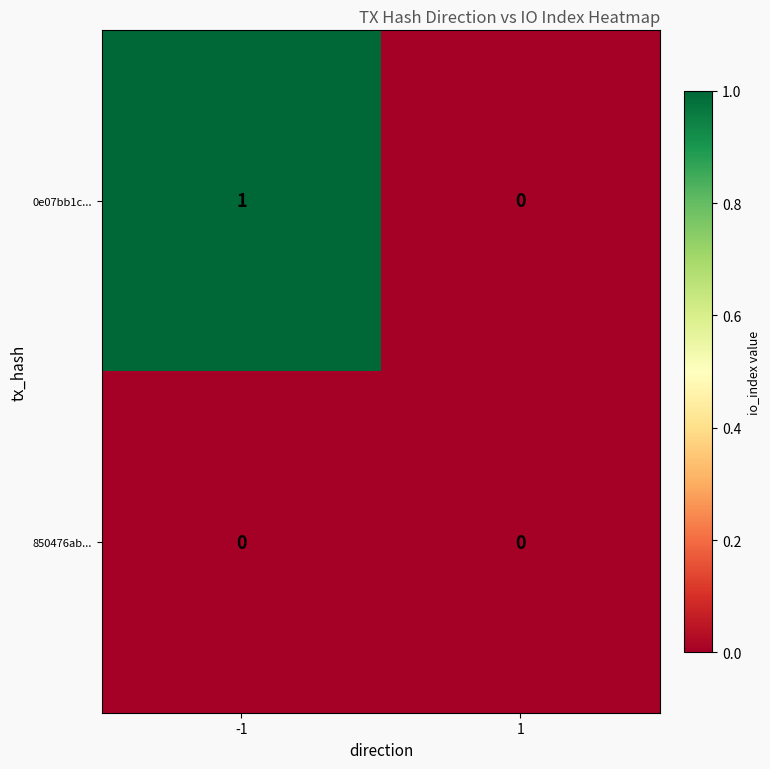

Reading left to right, list all the values displayed in this chart.

0e07bb1c...: 1	0
850476ab...: 0	0